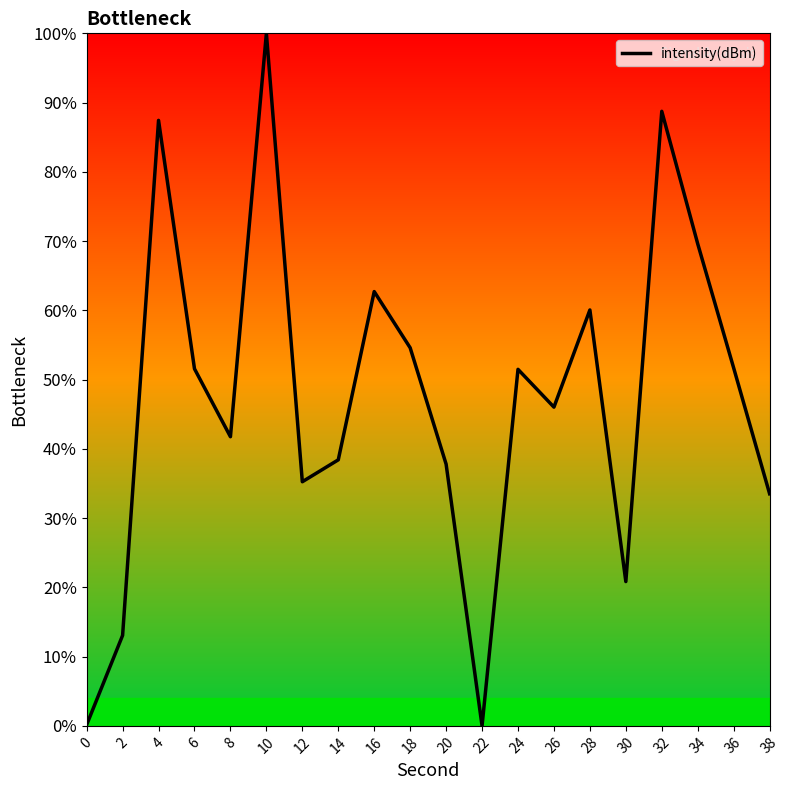

Does the chart display data point markers on the line(s)?

No